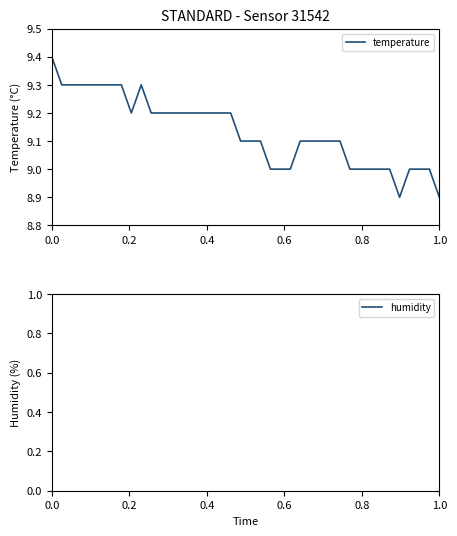

True or false: temperature and humidity cross at least once.

False